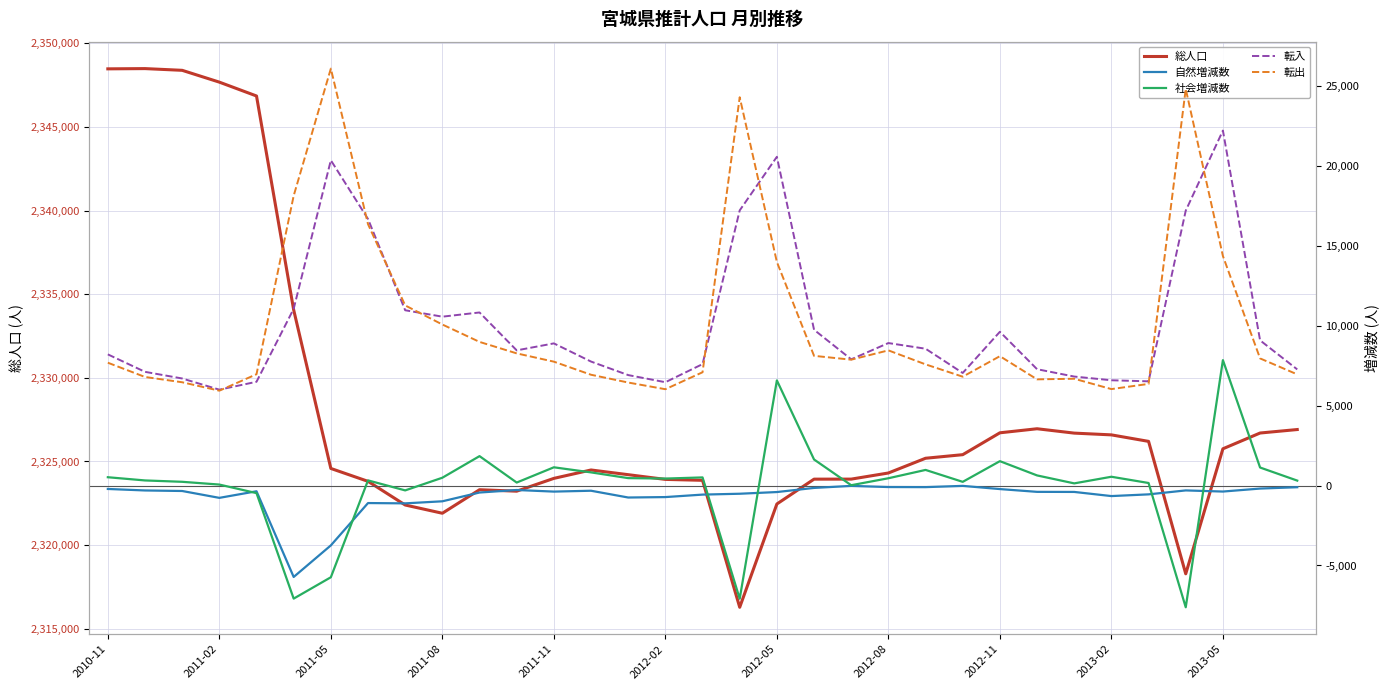

What are all the series names shown in the legend?

総人口, 自然増減数, 社会増減数, 転入, 転出